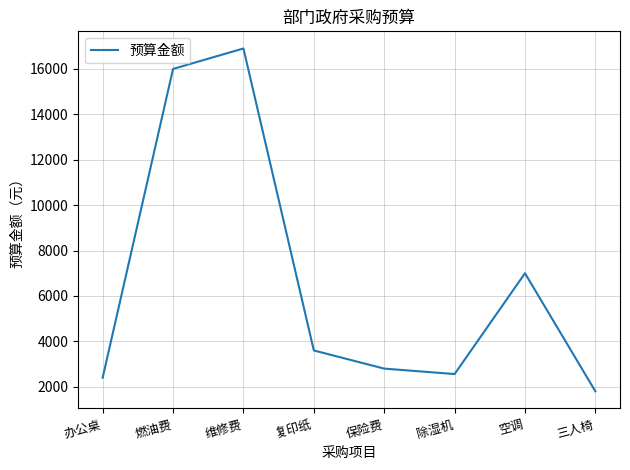

Does the chart have visible grid lines?

Yes